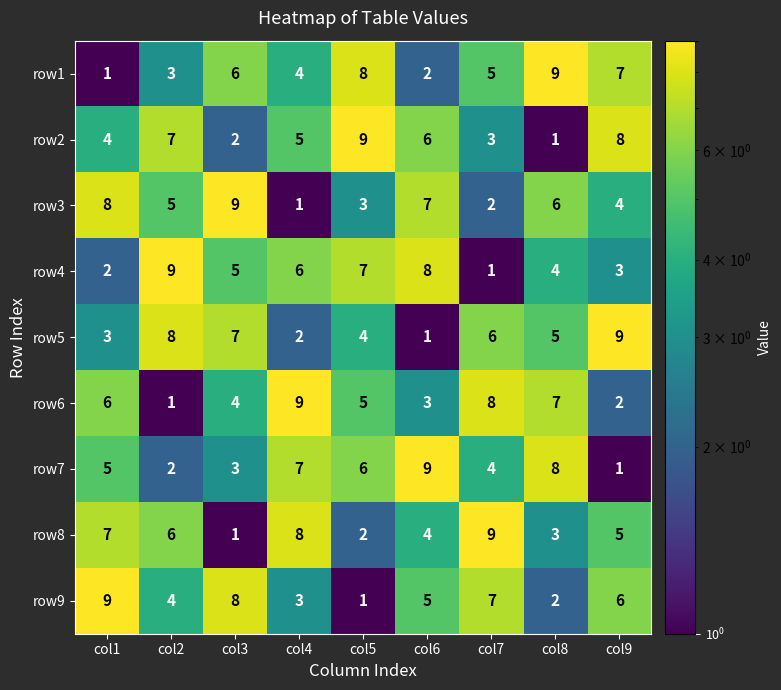

What is the difference between the highest and lowest values at col6?

8